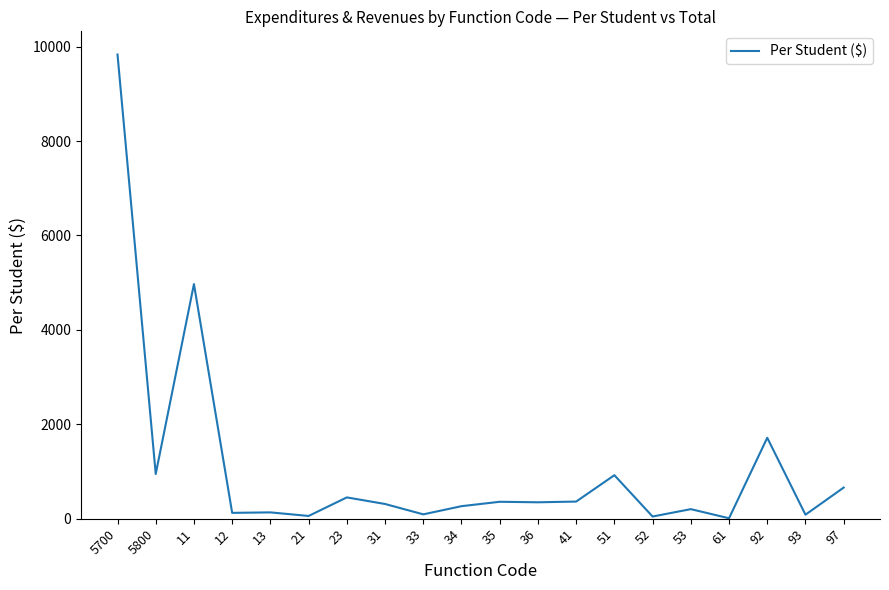

What is the maximum value shown in the chart?

9831.8